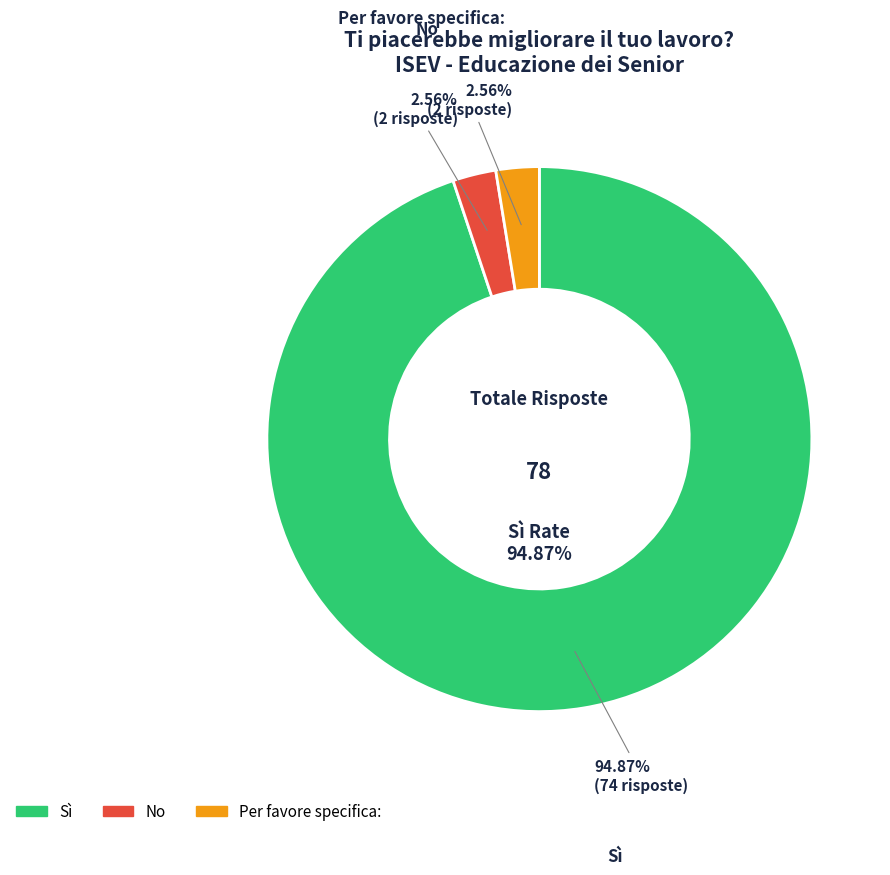

What is the majority slice?

Sì